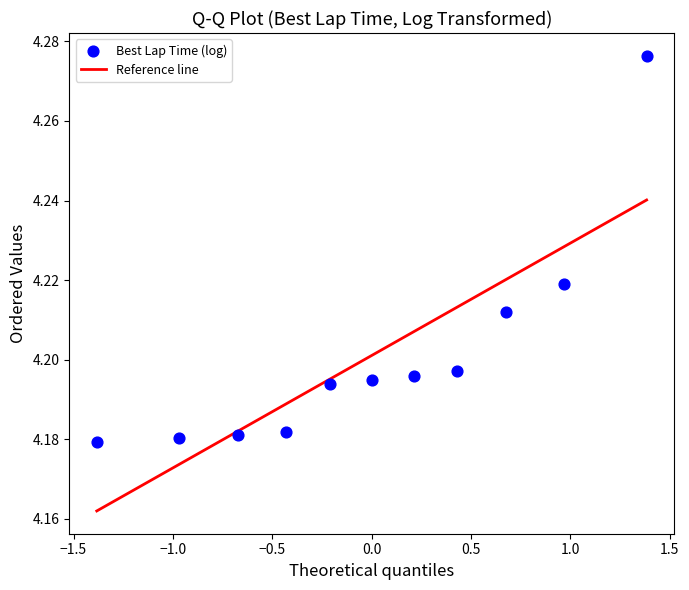

What is the range of X values (max minus min)?

2.8